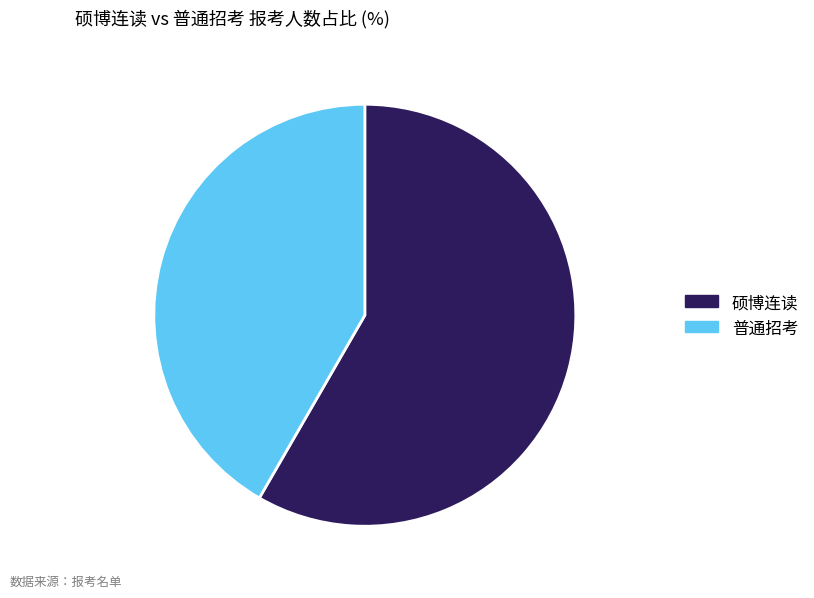

Is the sum of 普通招考 and 硕博连读 greater than half?

Yes